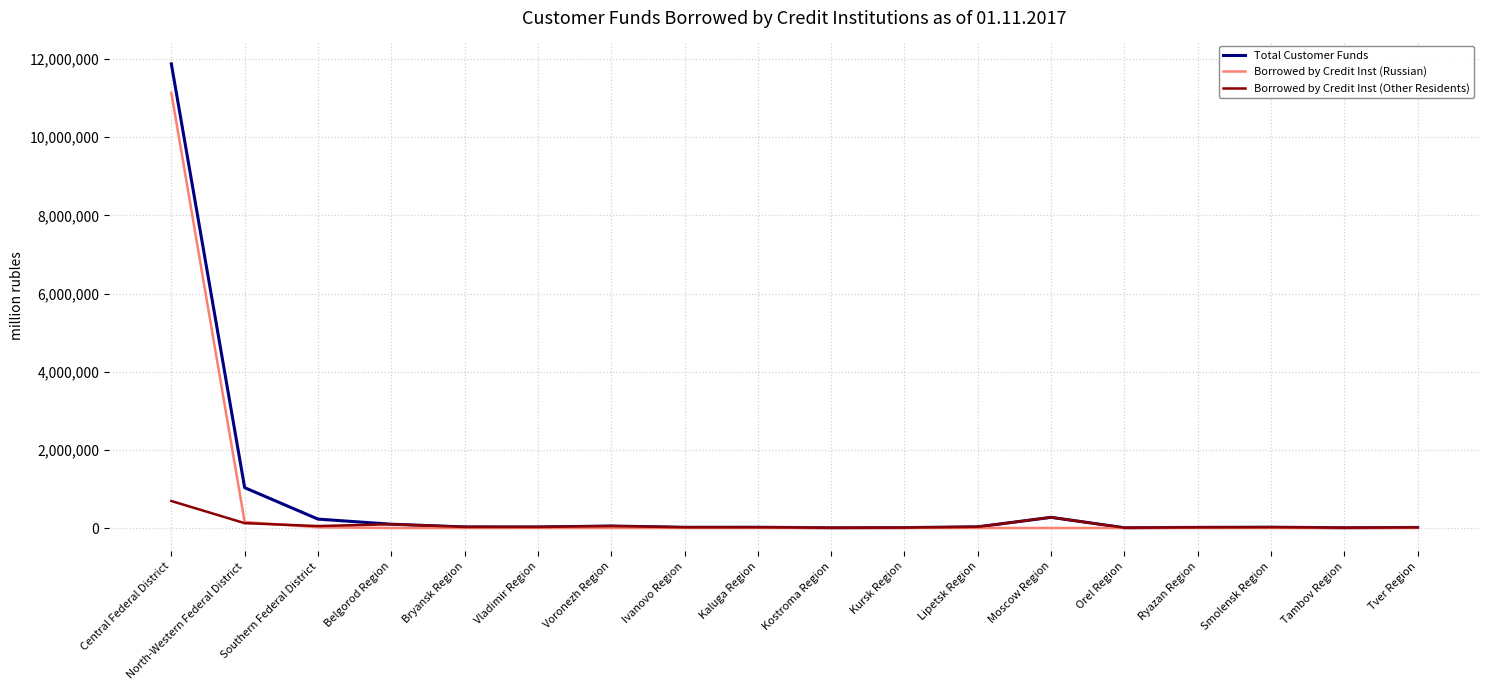

What is the spread (max minus min) of values at Belgorod Region?

96490